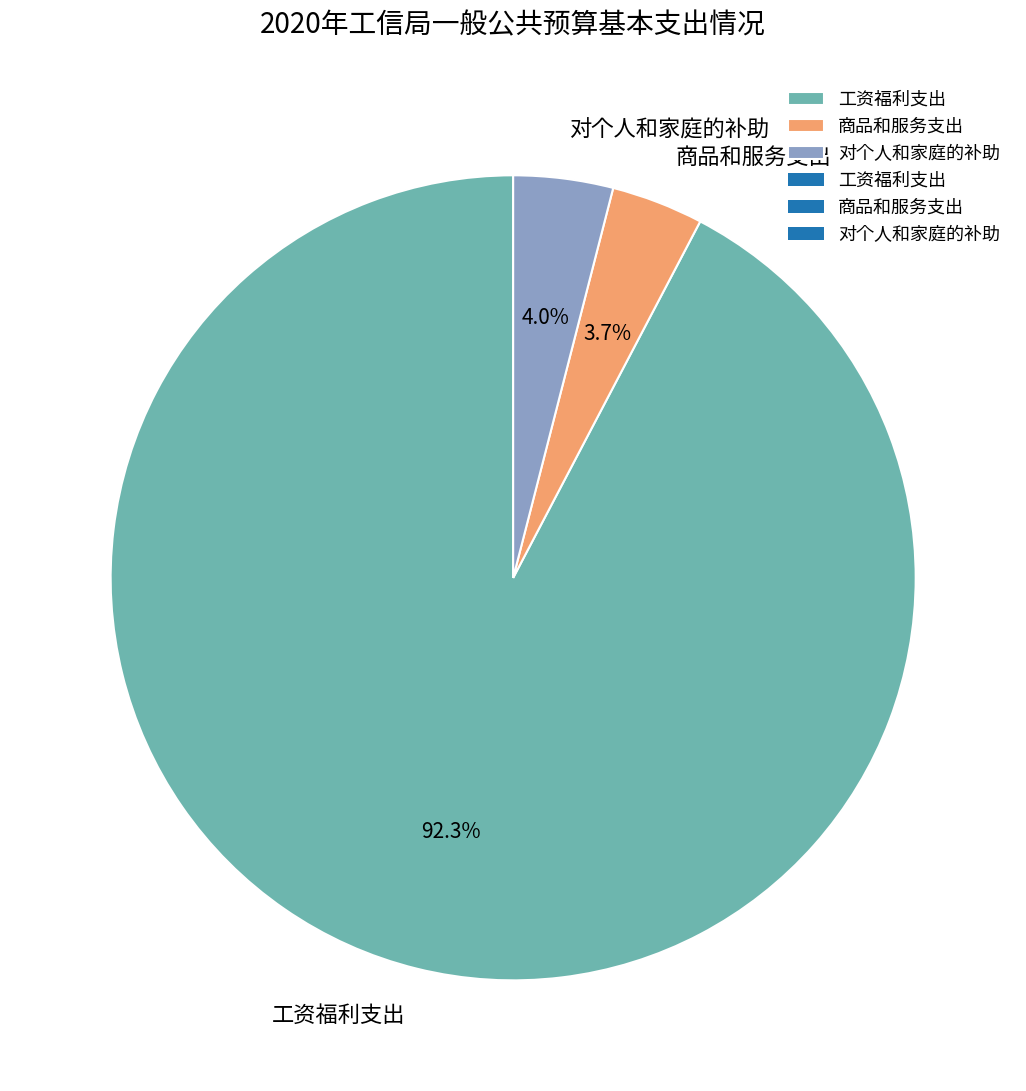

Approximately how many times larger is the value at 工资福利支出 compared to 对个人和家庭的补助?

23.1